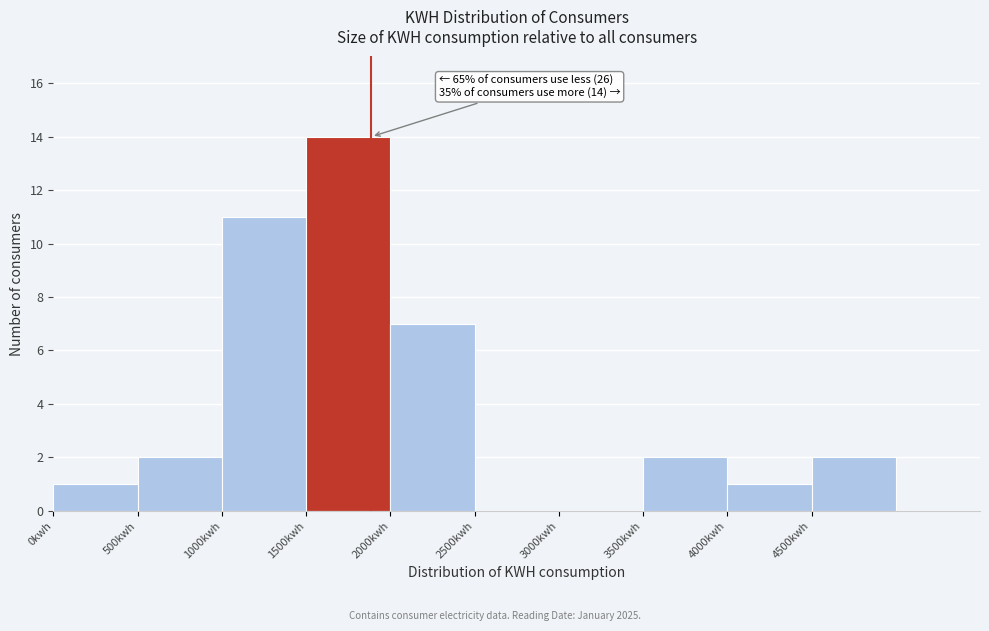

Over which range of the x-axis is the bar tallest?

1500 to 2000